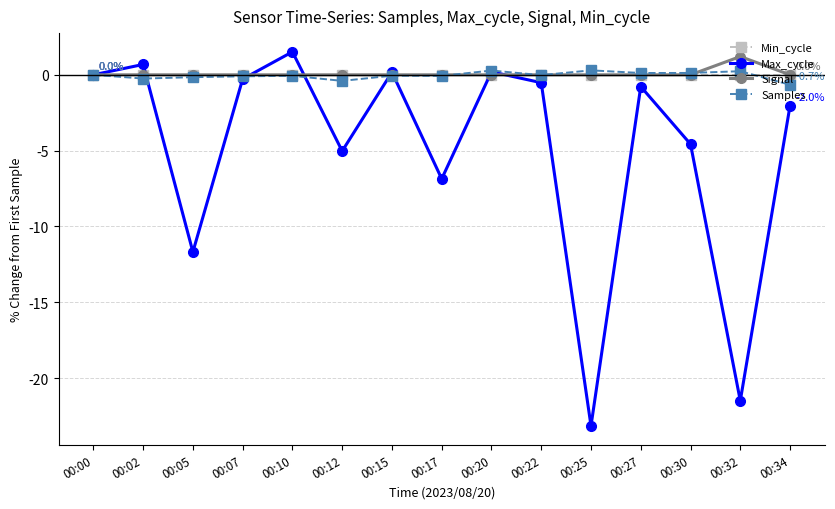

Between 00:07 and 00:12, which series saw the biggest shift?

Max_cycle